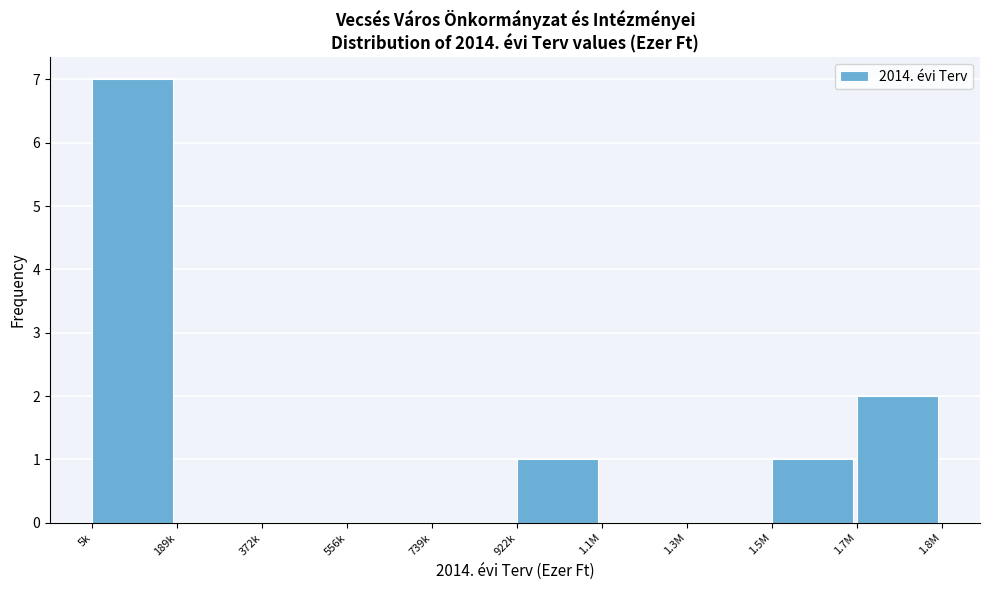

Reading left to right, transcribe all the data shown in this chart.

5k=7	189k=0	372k=0	556k=0	739k=0	922k=1	1.1M=0	1.3M=0	1.5M=1	1.7M=2